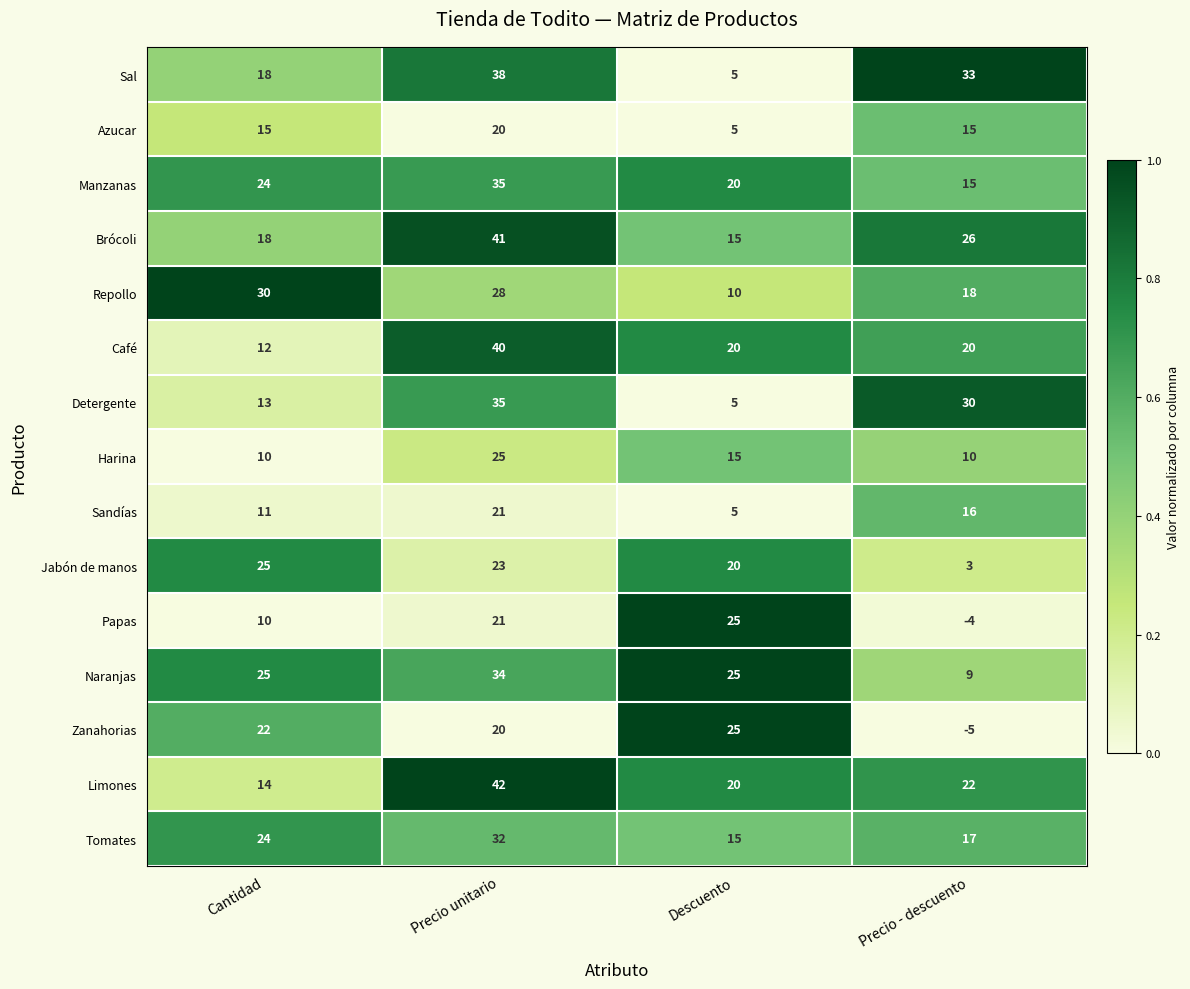

How many series are shown in this chart?

15